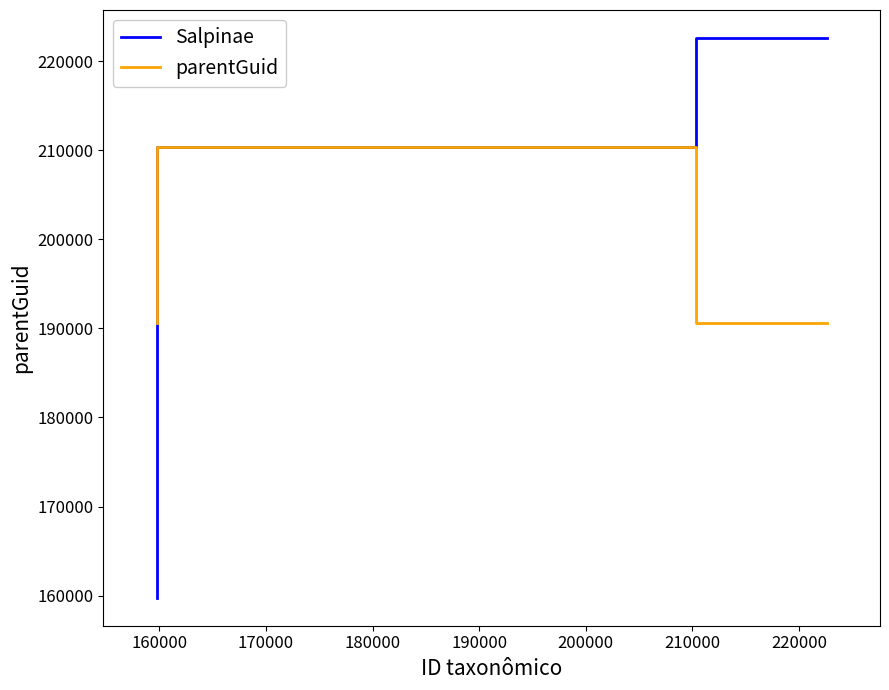

List the series in order of their peak value, lowest first.

parentGuid, Salpinae